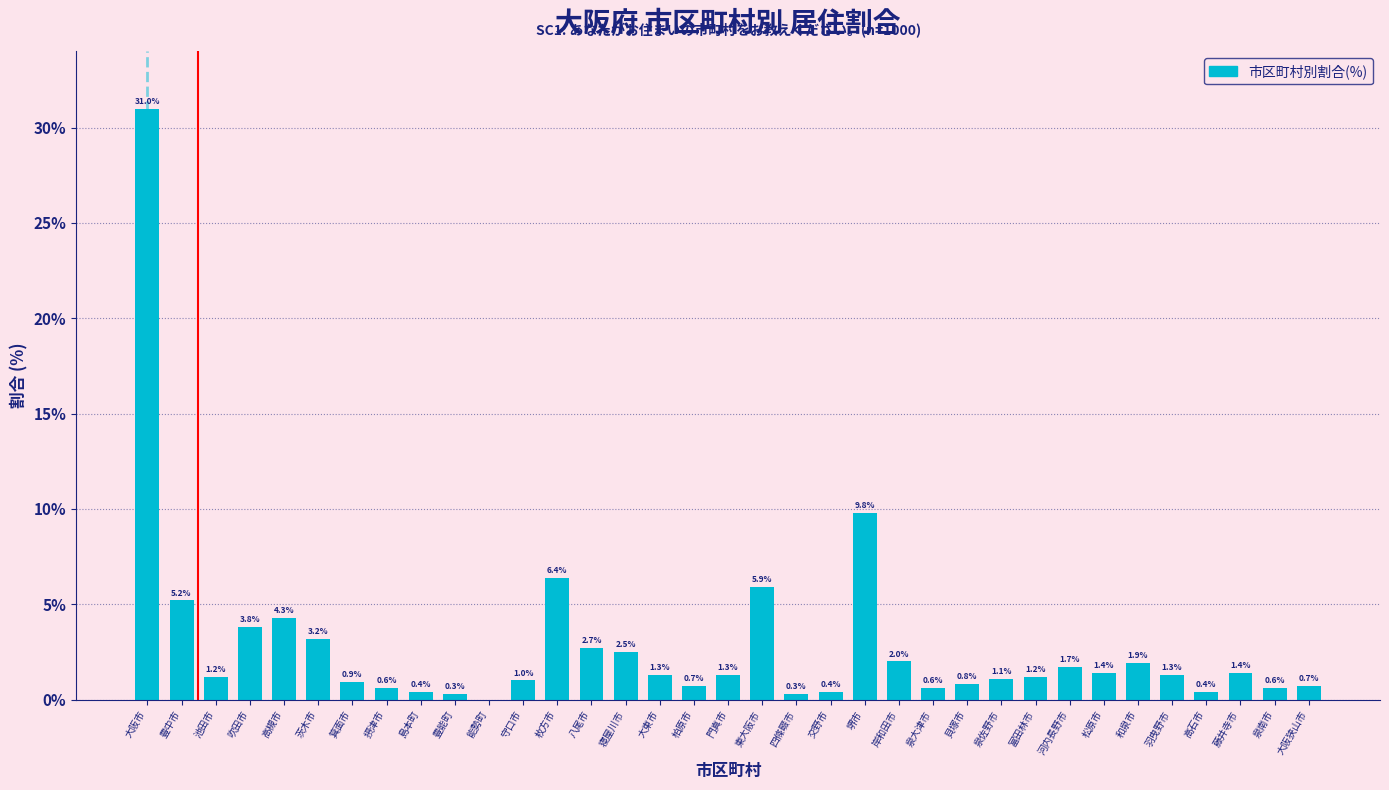

Reading right to left, extract all data points from this chart.

大阪狭山市=0.7	泉南市=0.6	藤井寺市=1.4	高石市=0.4	羽曳野市=1.3	和泉市=1.9	松原市=1.4	河内長野市=1.7	富田林市=1.2	泉佐野市=1.1	貝塚市=0.8	泉大津市=0.6	岸和田市=2.0	堺市=9.8	交野市=0.4	四條畷市=0.3	東大阪市=5.9	門真市=1.3	柏原市=0.7	大東市=1.3	寝屋川市=2.5	八尾市=2.7	枚方市=6.4	守口市=1.0	能勢町=0.0	豊能町=0.3	島本町=0.4	摂津市=0.6	箕面市=0.9	茨木市=3.2	高槻市=4.3	吹田市=3.8	池田市=1.2	豊中市=5.2	大阪市=31.0